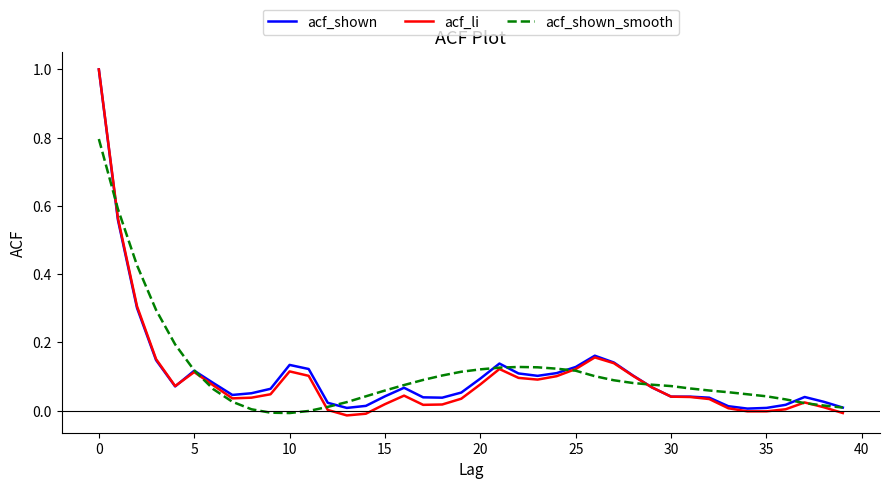

After their last crossing, which series has the higher values: acf_shown_smooth or acf_li?

acf_shown_smooth